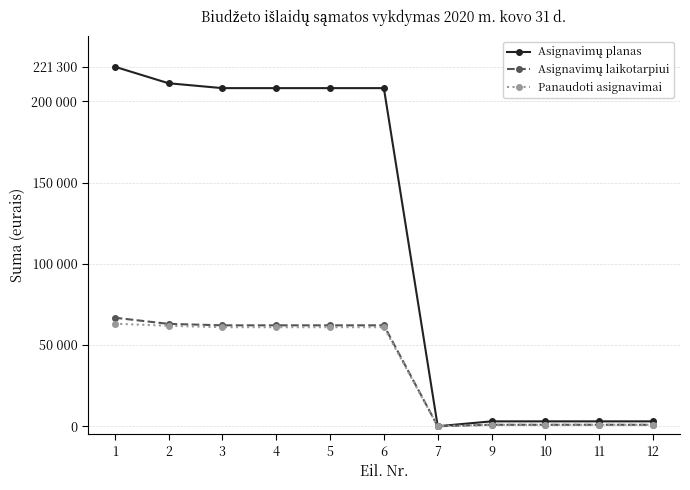

Is this an area chart (filled region under the line)?

No